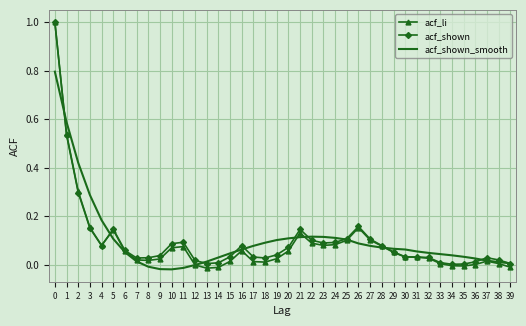

What is the highest value of the acf_shown series?

1.0